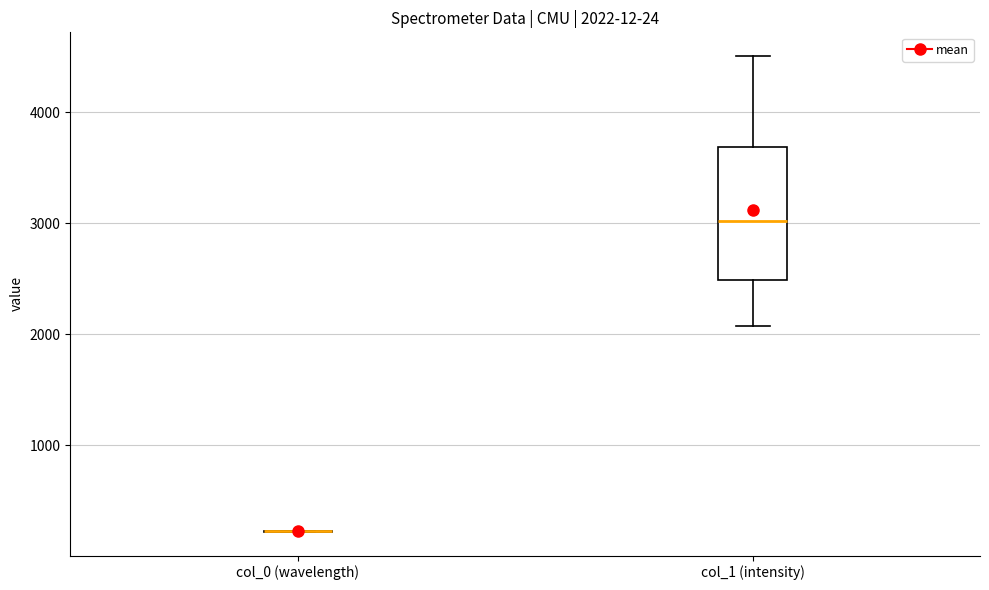

Which box is the tallest, from its lower edge to its upper edge?

col_1 (intensity)